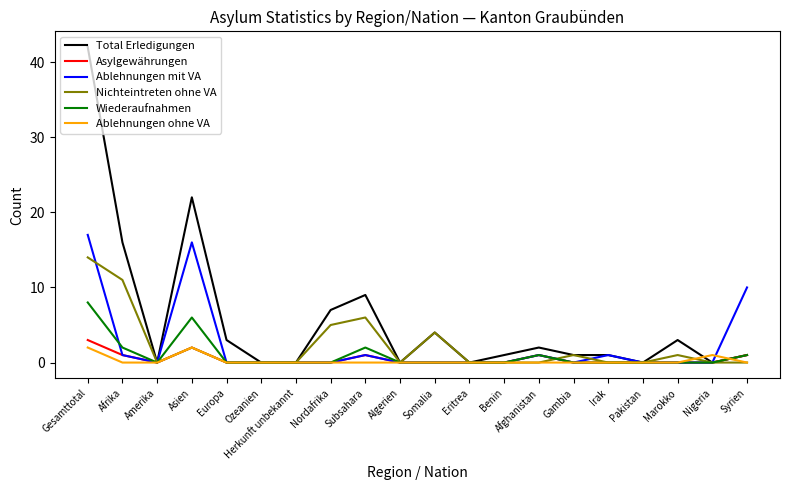

How many lines are shown in the chart?

6